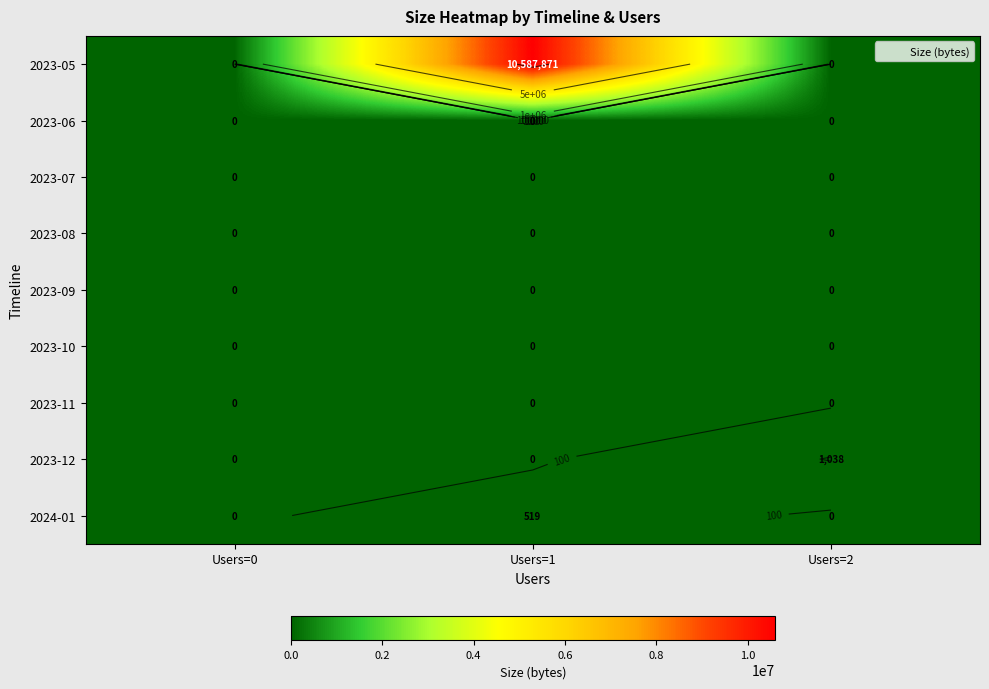

How many 2023-12 values are between 0 and 1038?

3